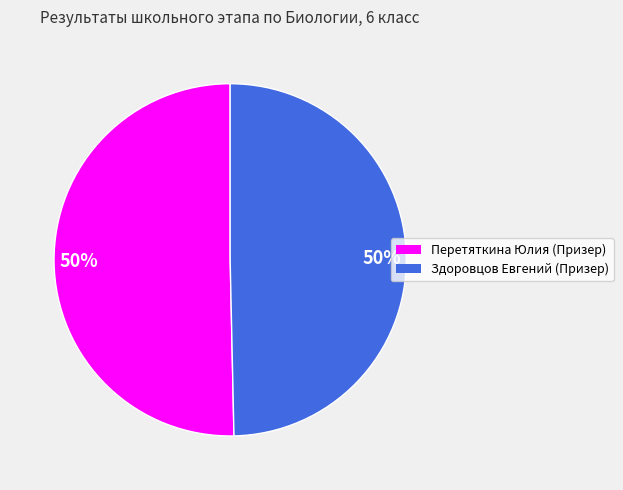

To the nearest percent, what is the average slice percentage?

50%